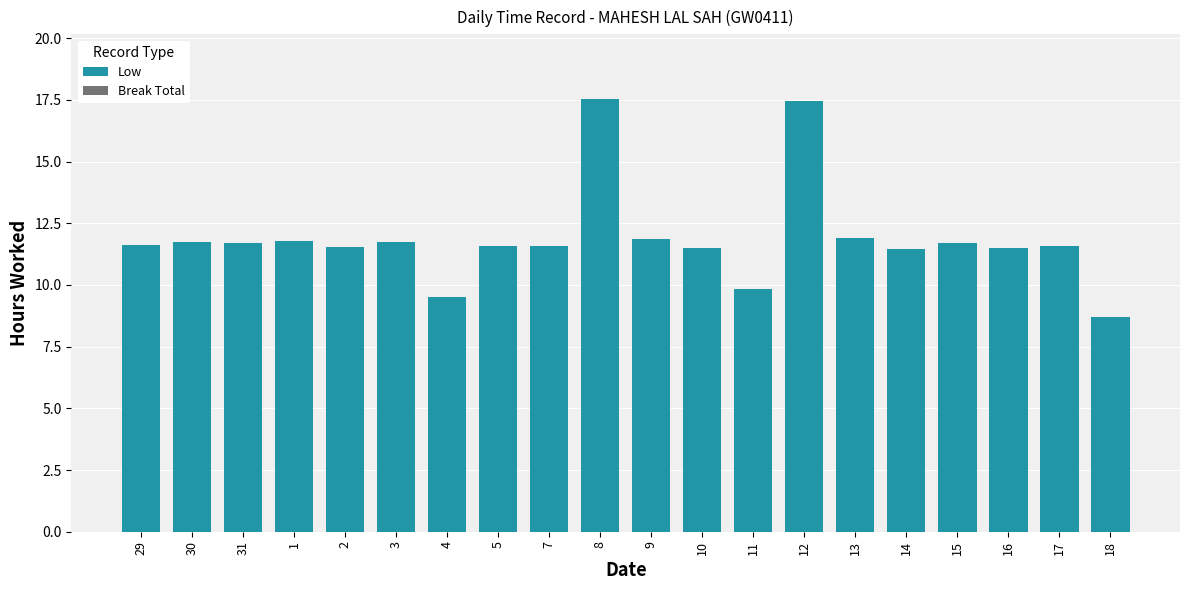

Count the number of data series in this chart.

1